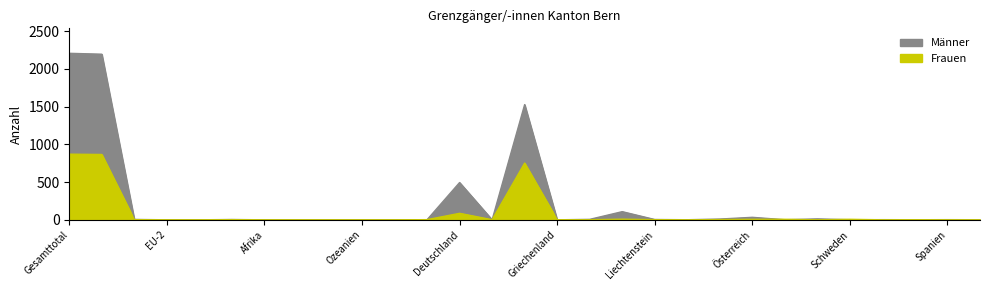

What is the total value across all series at EU-17?

3061